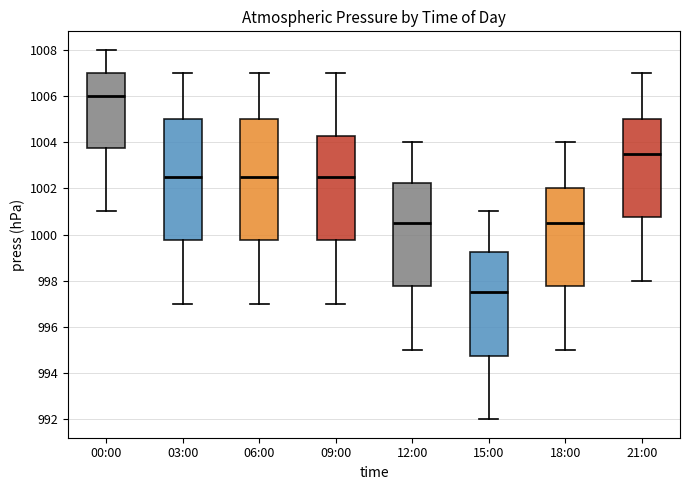

Reading left to right, transcribe this box plot: for each box, give where its median line is, the range the box spans, and where its two whiskers end, as read against the y-axis. The values are not printed on the chart, so give them approximately, as read against the axis.

00:00: median 1006.0, box 1003.8 to 1007.0, whiskers 1001.0 to 1008.0
03:00: median 1002.6, box 999.8 to 1005.0, whiskers 997.0 to 1007.0
06:00: median 1002.6, box 999.8 to 1005.0, whiskers 997.0 to 1007.0
09:00: median 1002.6, box 999.8 to 1004.2, whiskers 997.0 to 1007.0
12:00: median 1000.6, box 997.8 to 1002.2, whiskers 995.0 to 1004.0
15:00: median 997.6, box 994.8 to 999.2, whiskers 992.0 to 1001.0
18:00: median 1000.6, box 997.8 to 1002.0, whiskers 995.0 to 1004.0
21:00: median 1003.6, box 1000.8 to 1005.0, whiskers 998.0 to 1007.0